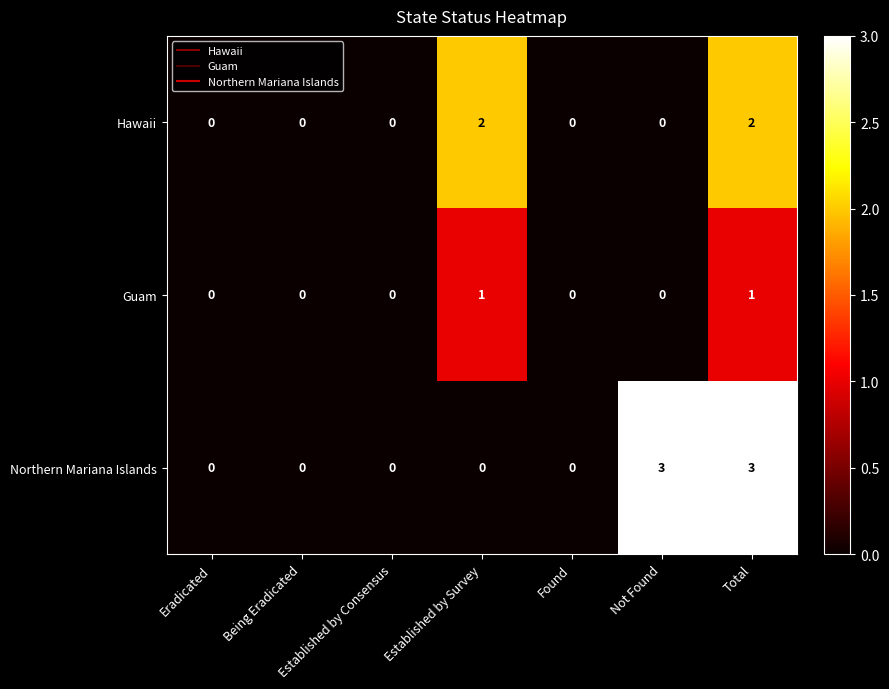

How many categories are shown in the chart?

7